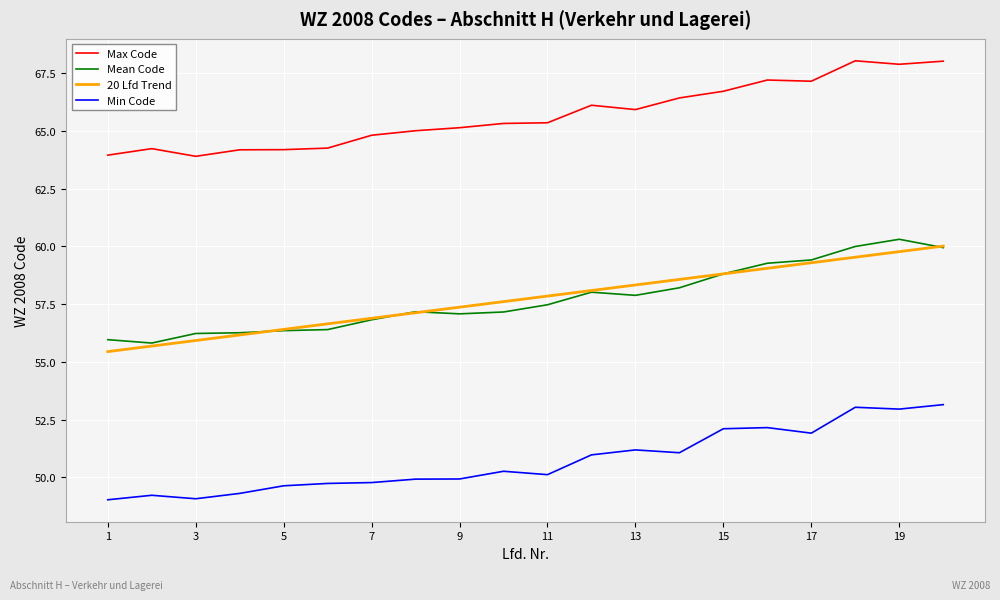

What is the minimum value for Min Code?

49.0